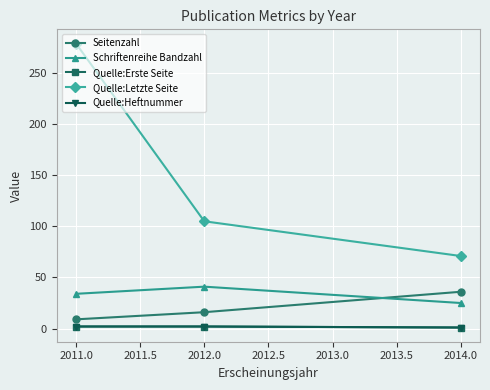

At which label does Quelle:Letzte Seite reach its minimum?

2014.0